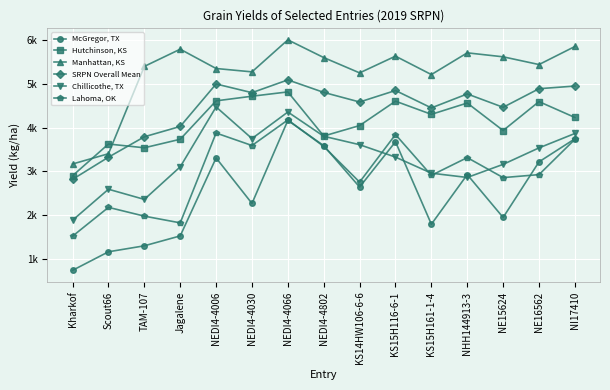

Is this an area chart (filled region under the line)?

No